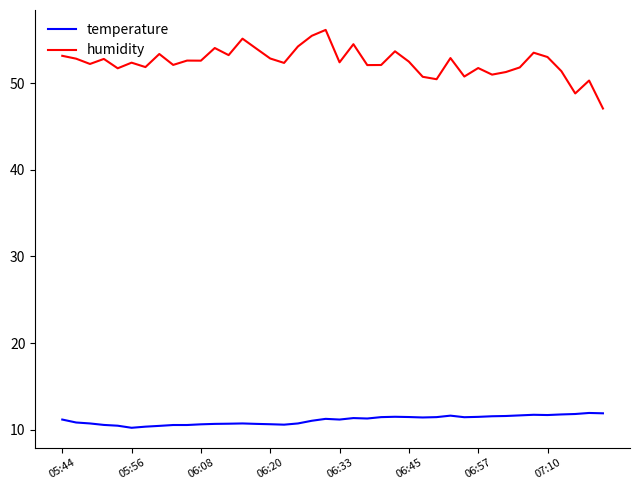

Which series has the largest total across all categories?

humidity